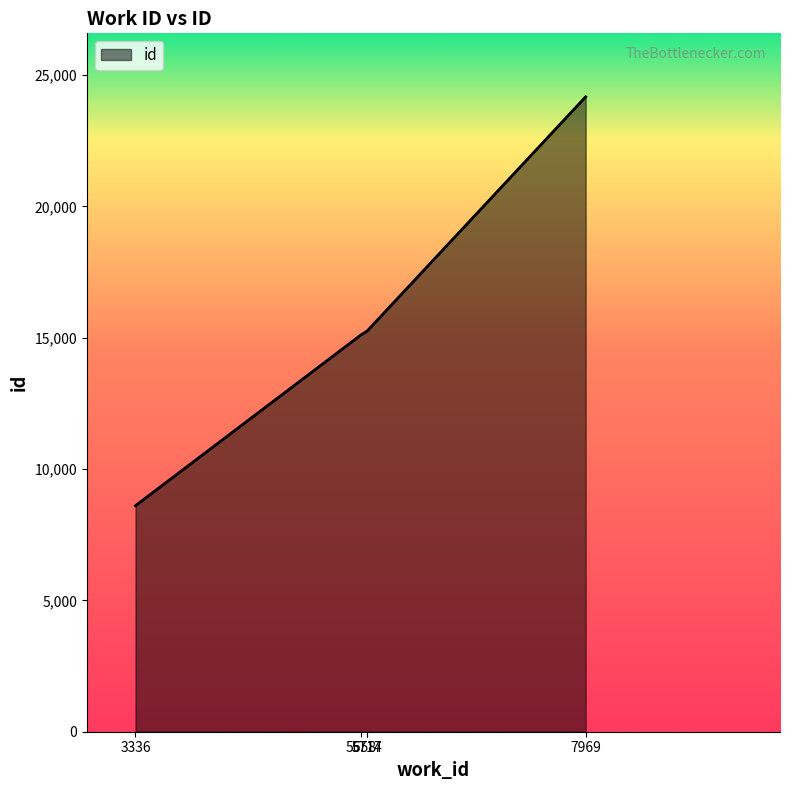

How many lines are shown in the chart?

1